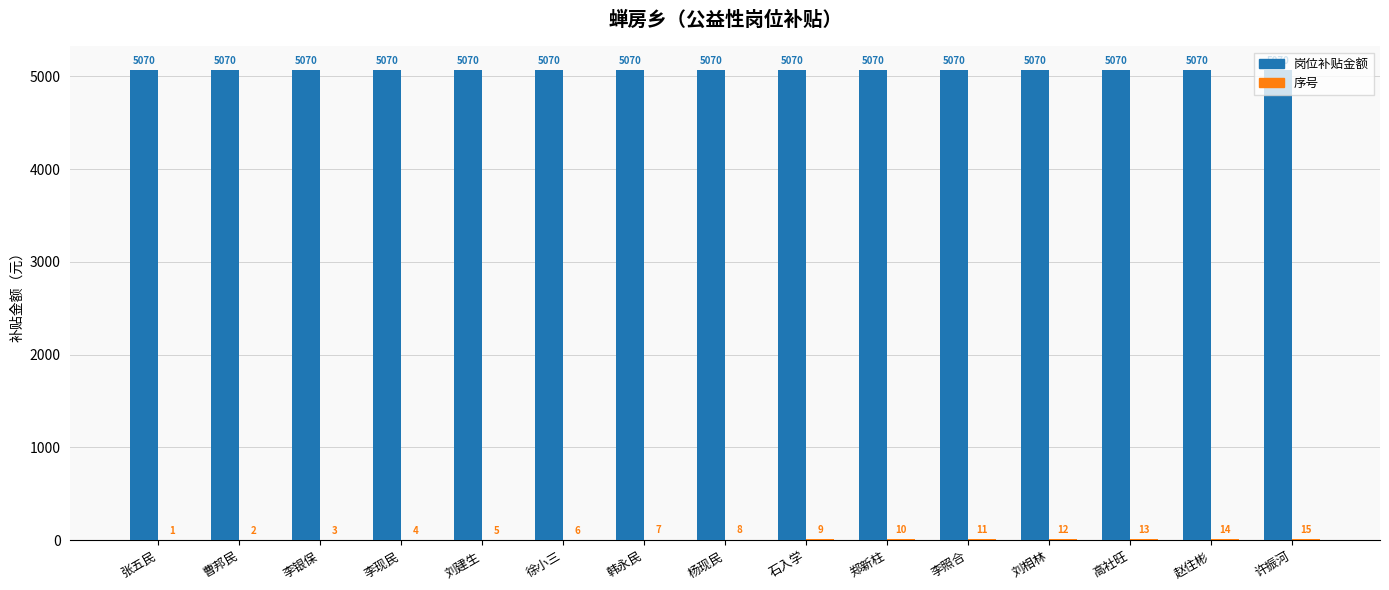

What is the greatest value displayed?

5070